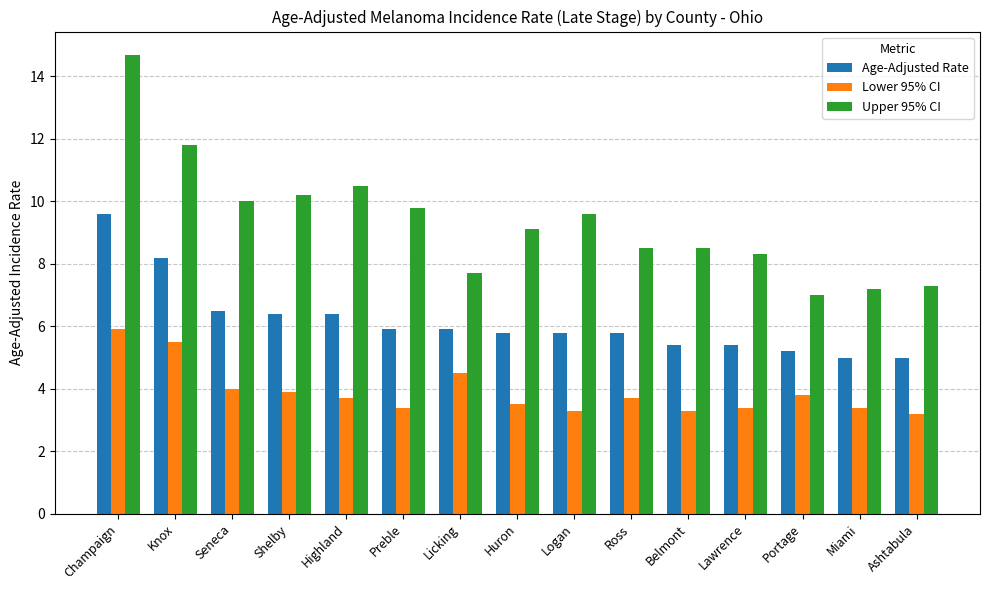

Is it true that Upper 95% CI equals 7.3 at Ashtabula?

True